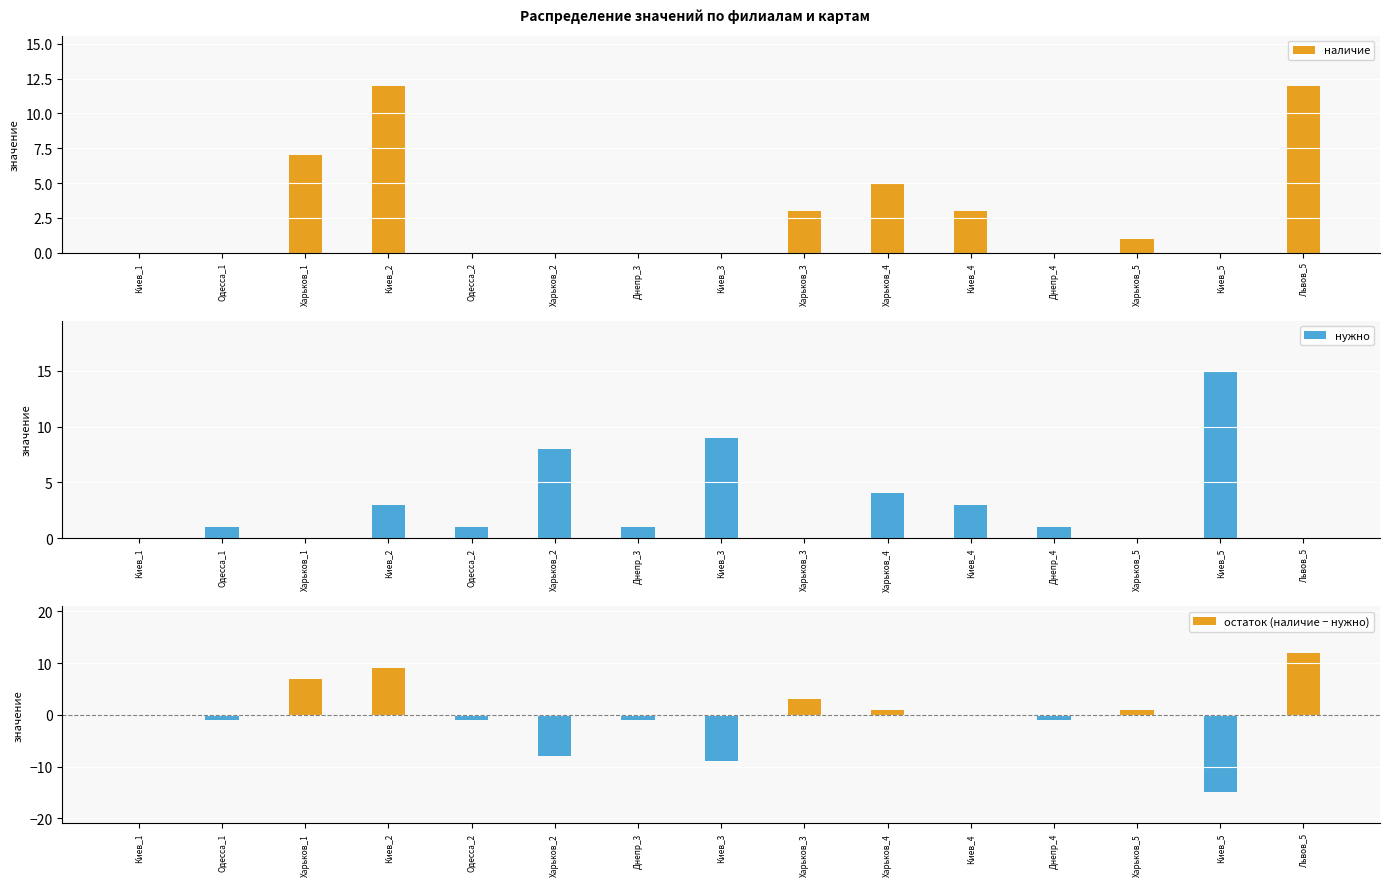

What is the label of the 11th bar from the right?

Одесса_2